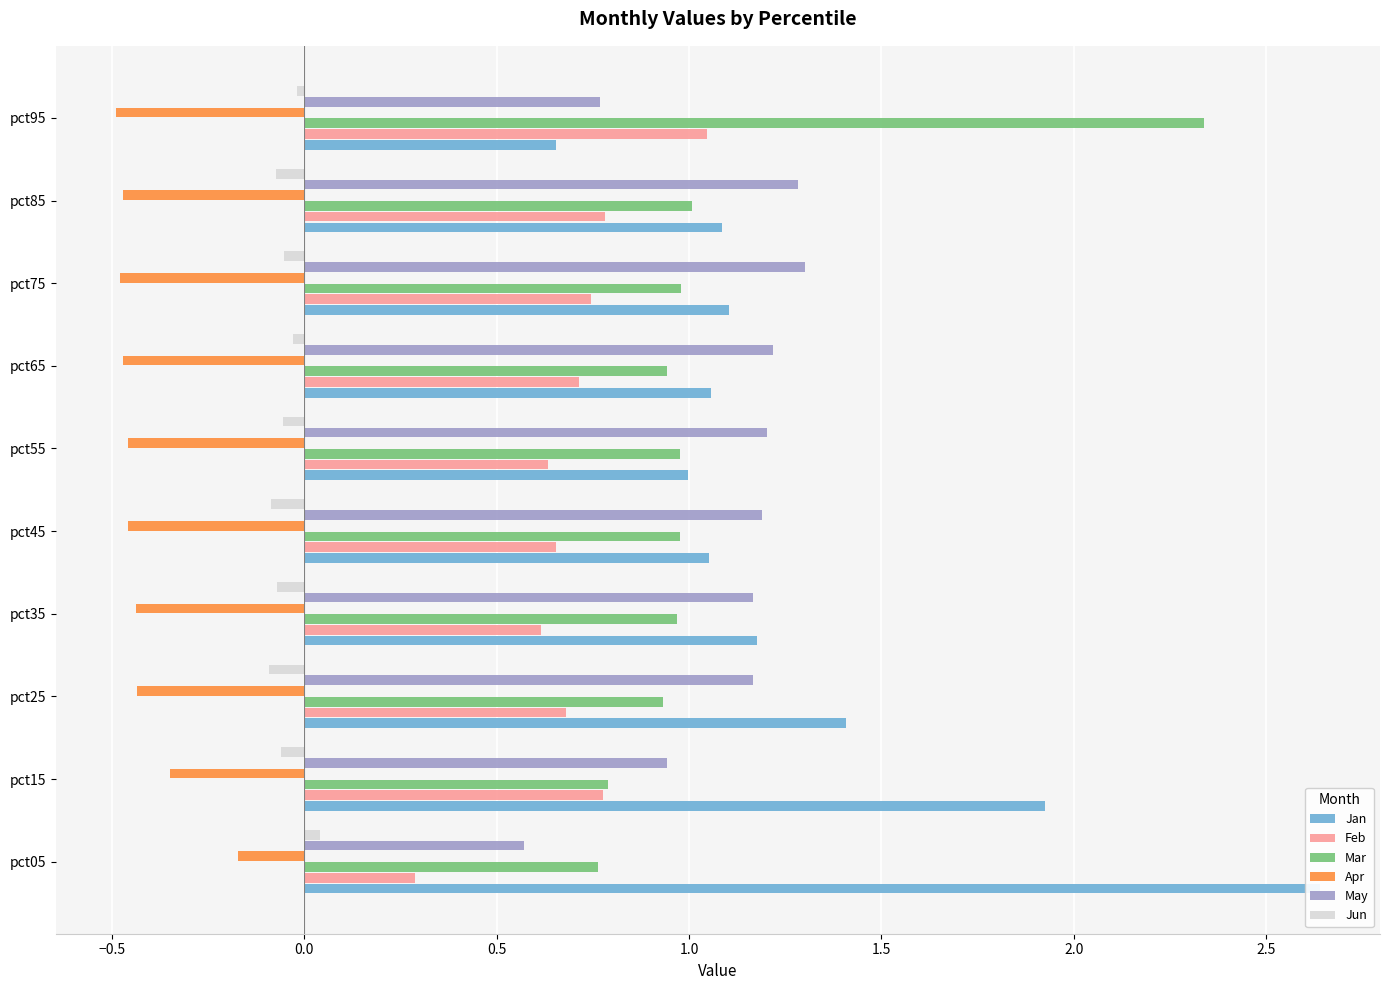

How many distinct data groups are displayed?

6